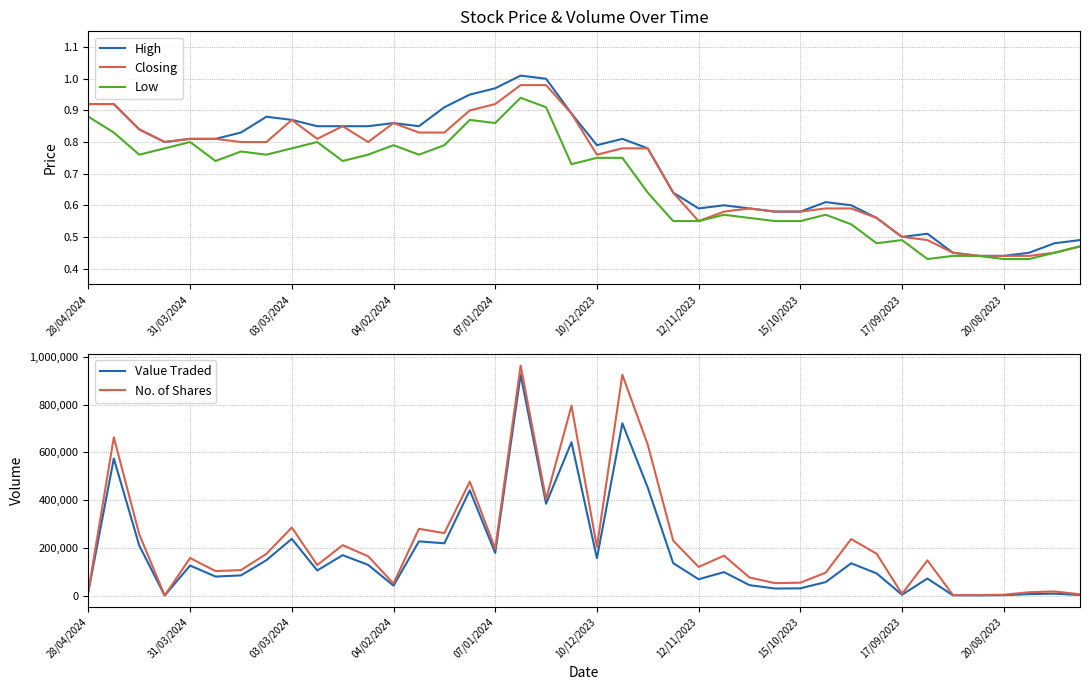

What is the sum of all Value Traded values?

7053851